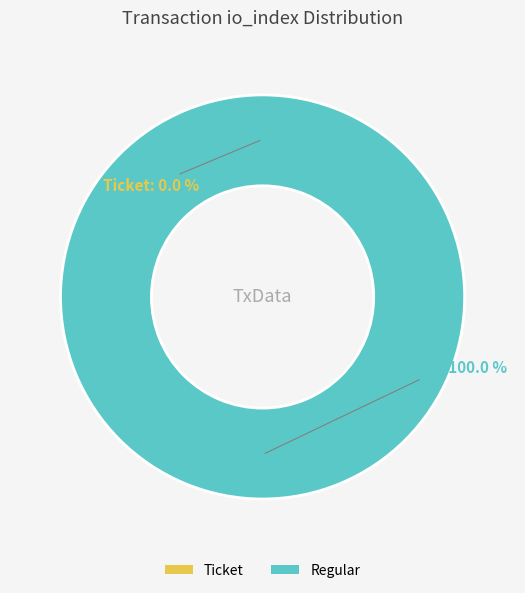

What percentage is the Regular tx slice, to the nearest percent?

100%